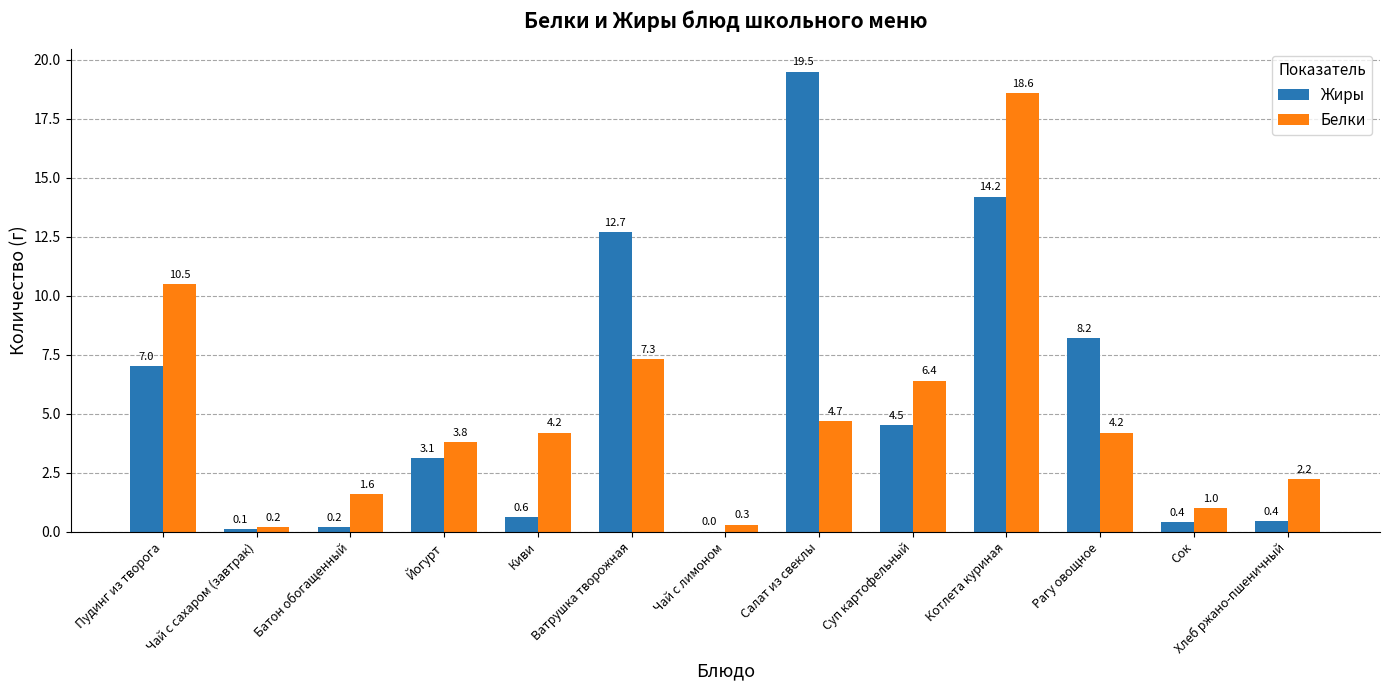

Where is Жиры nearest to the value 9?

Рагу овощное